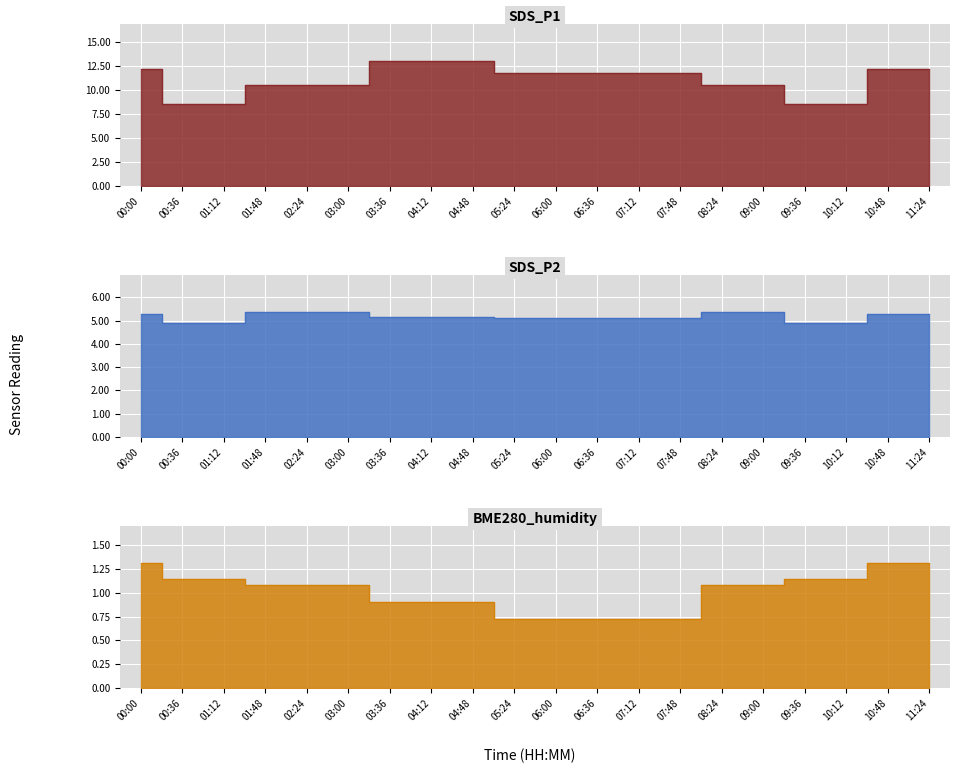

At 09:00, list the series in order from largest to smallest.

SDS_P1, SDS_P2, BME280_humidity